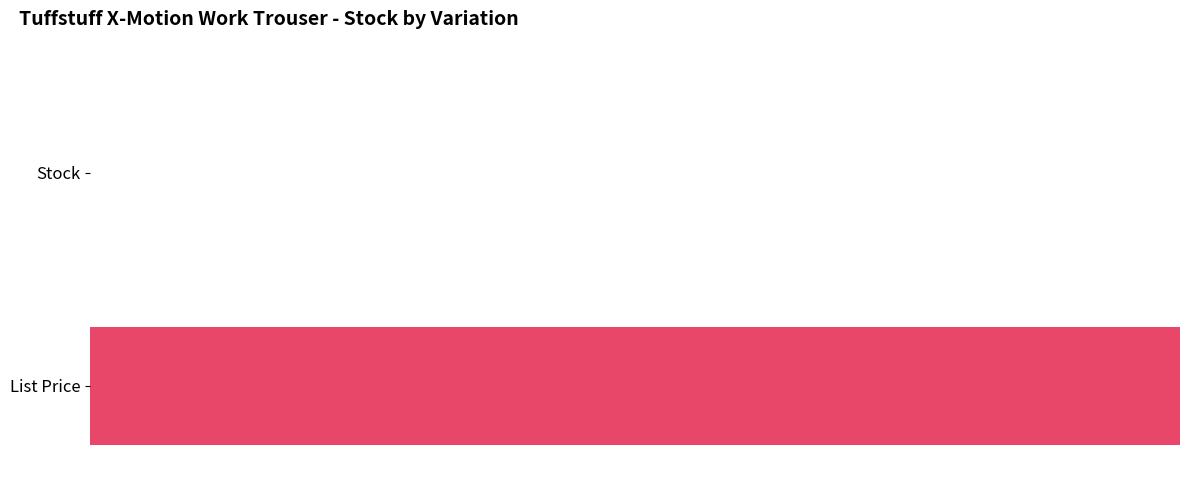

What is the sum of the List Price values at 32T and 38T?

43.9